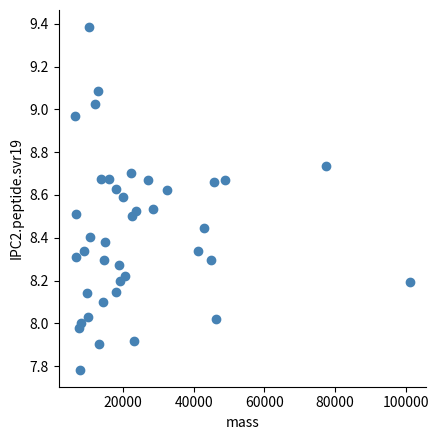

What is the range of Y values (max minus min)?

1.6